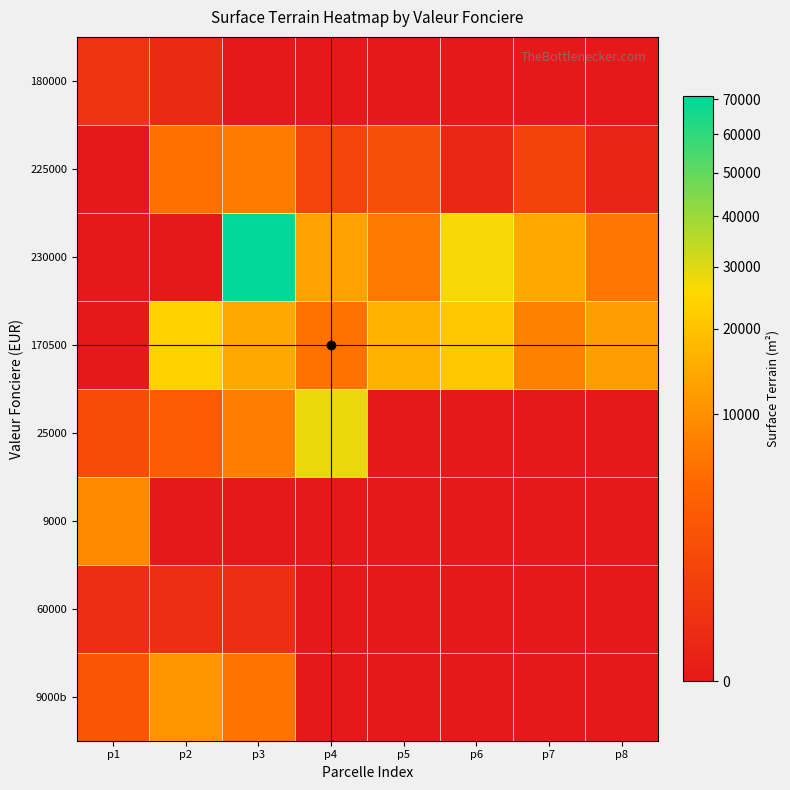

At which category is the sum across all series the highest?

p3